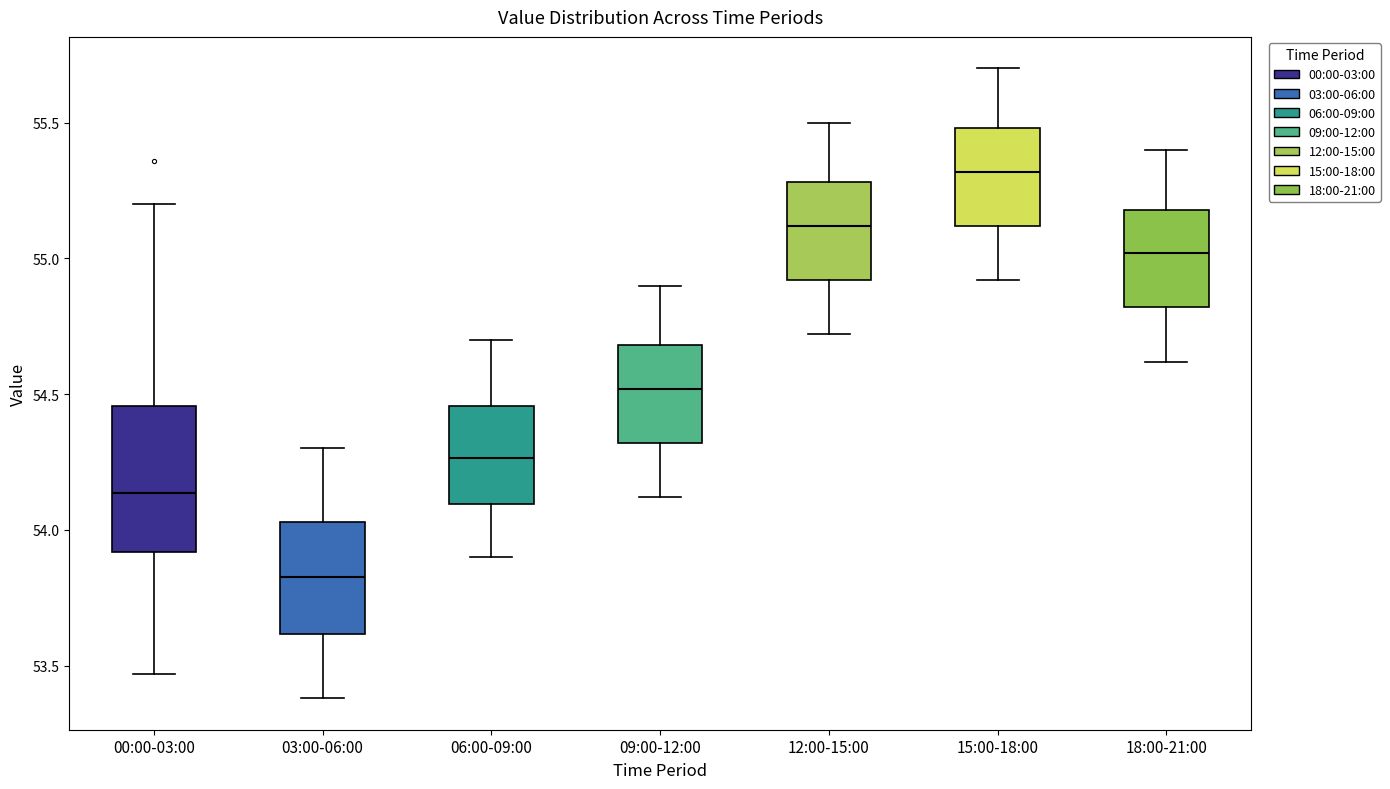

Which box has the lowest median line?

03:00-06:00